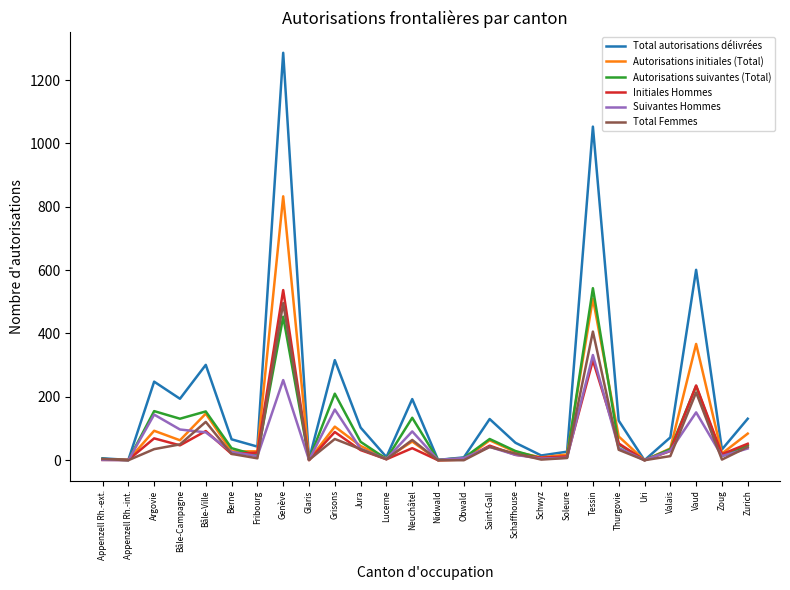

The value of Total Femmes at Vaud is 214. True or false?

True